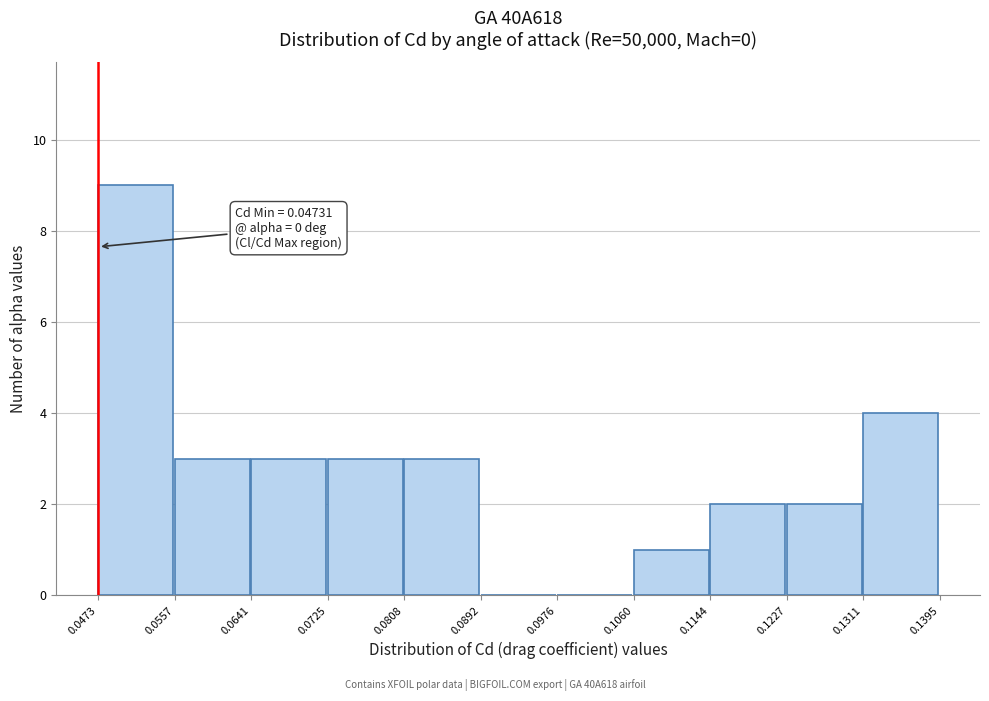

Which range on the x-axis has the tallest bar?

0.0473 to 0.0557